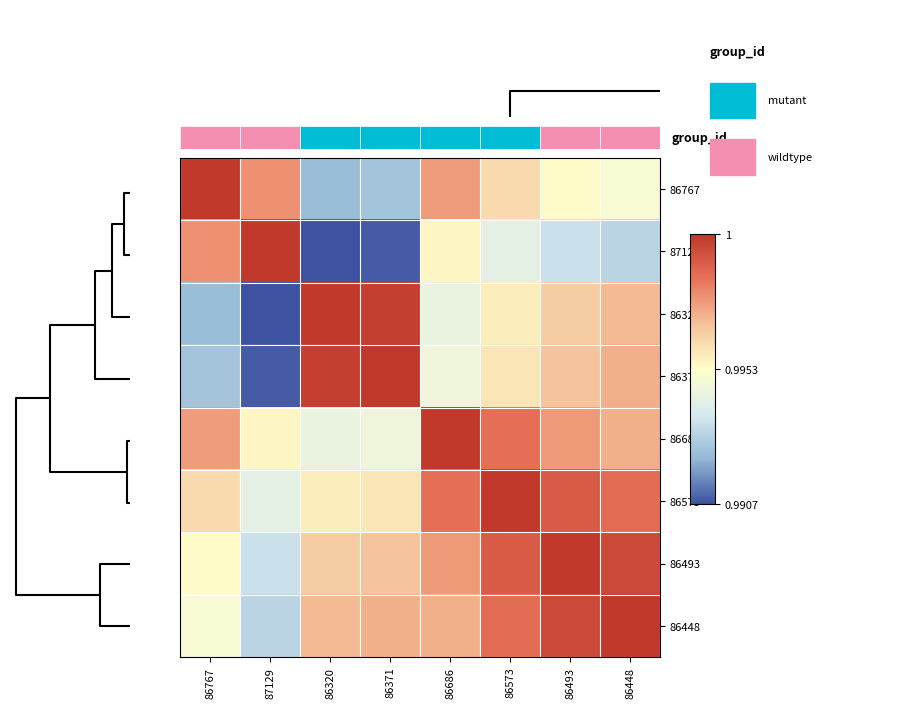

What is the minimum value shown in the chart?

1.0